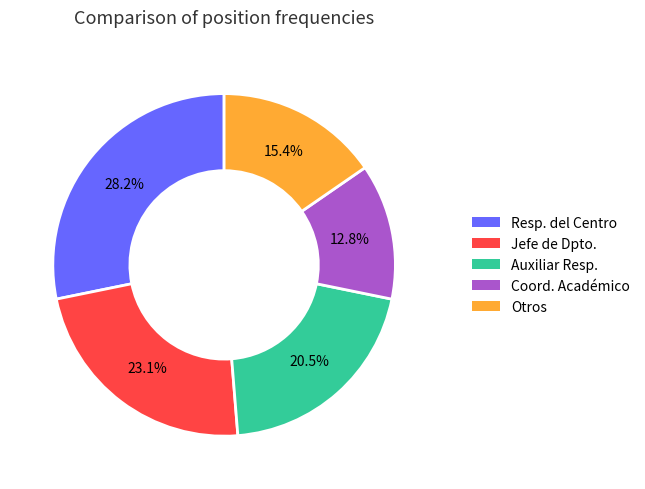

Is there any slice that represents more than half of the pie?

No